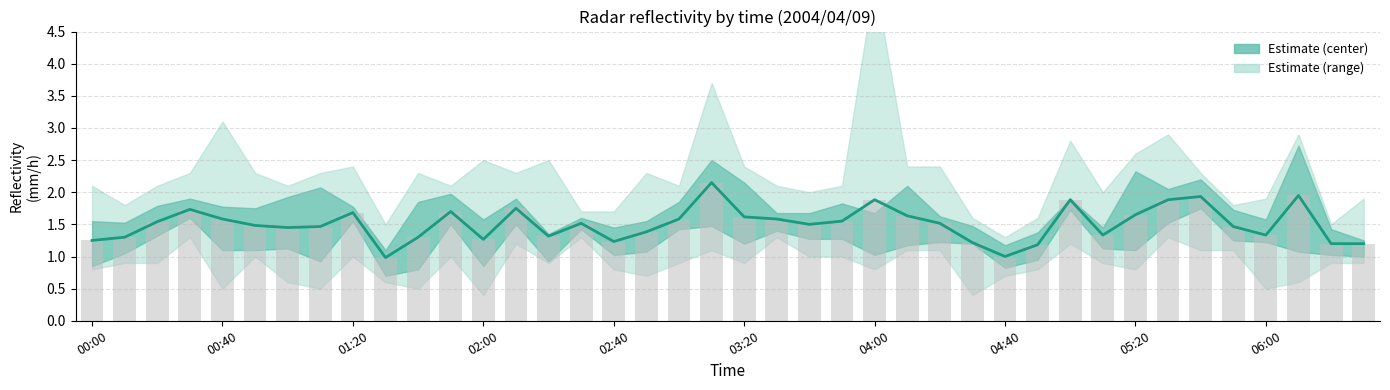

Reading left to right, extract all data points from this chart.

1.2	1.3	1.5	1.7	1.6	1.5	1.4	1.5	1.7	1.0	1.3	1.7	1.3	1.8	1.3	1.5	1.2	1.4	1.6	2.1	1.6	1.6	1.5	1.5	1.9	1.6	1.5	1.2	1.0	1.2	1.9	1.3	1.7	1.9	1.9	1.5	1.3	1.9	1.2	1.2